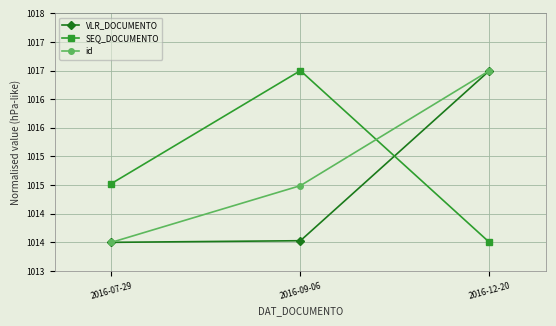

Does the chart have visible grid lines?

Yes